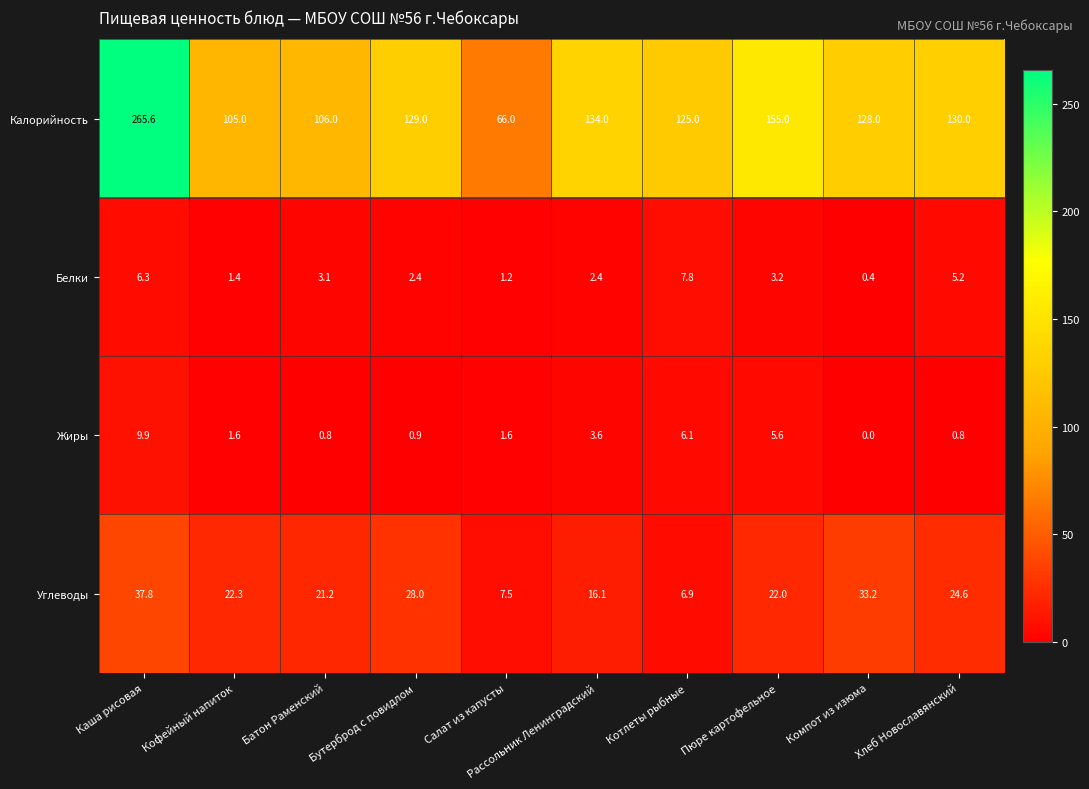

What is the sum of all Калорийность values?

1343.6